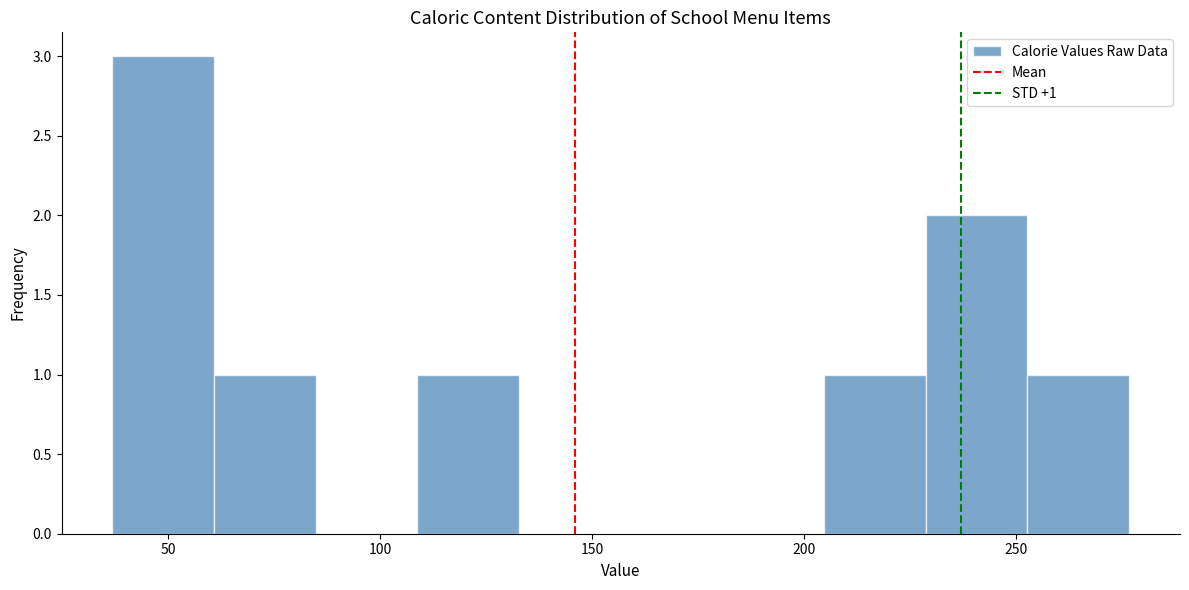

Which range on the x-axis has the tallest bar?

35 to 60